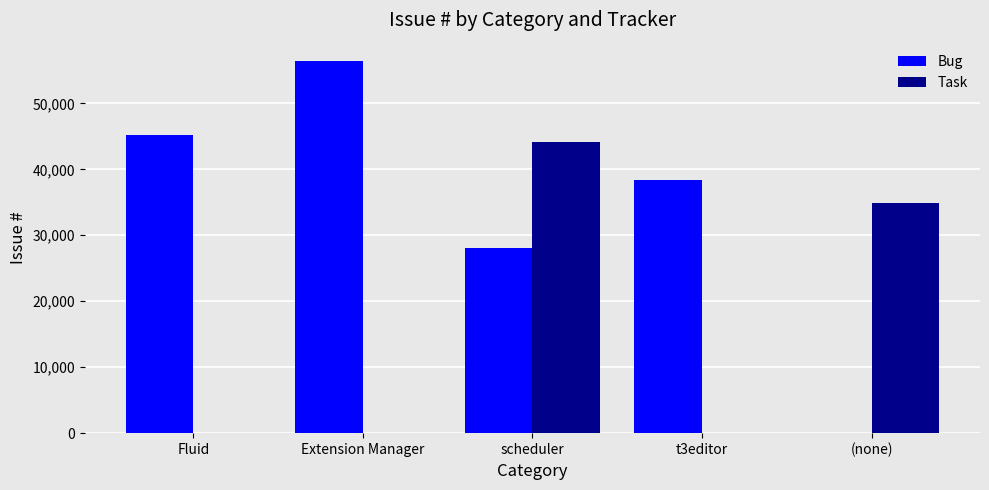

Reading left to right, extract all data points from this chart.

Bug: 45175	56380	28105	38362	0
Task: 0	0	44152	0	34885